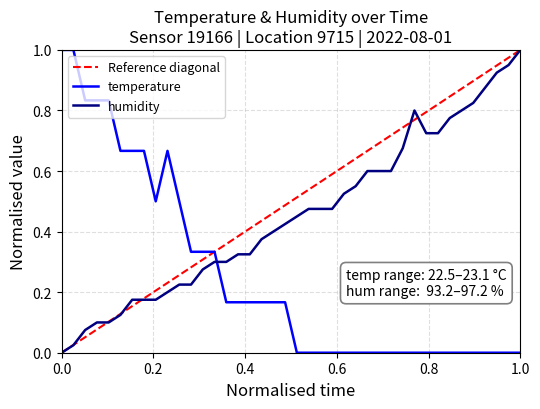

How many lines are shown in the chart?

2